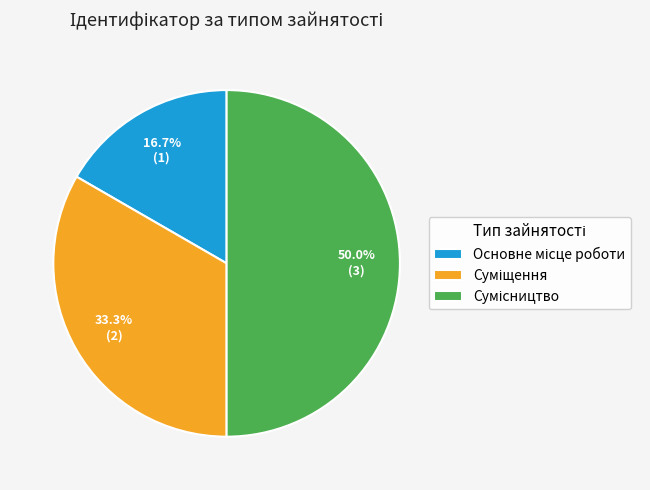

Between Основне місце роботи and Сумісництво, which is larger?

Сумісництво